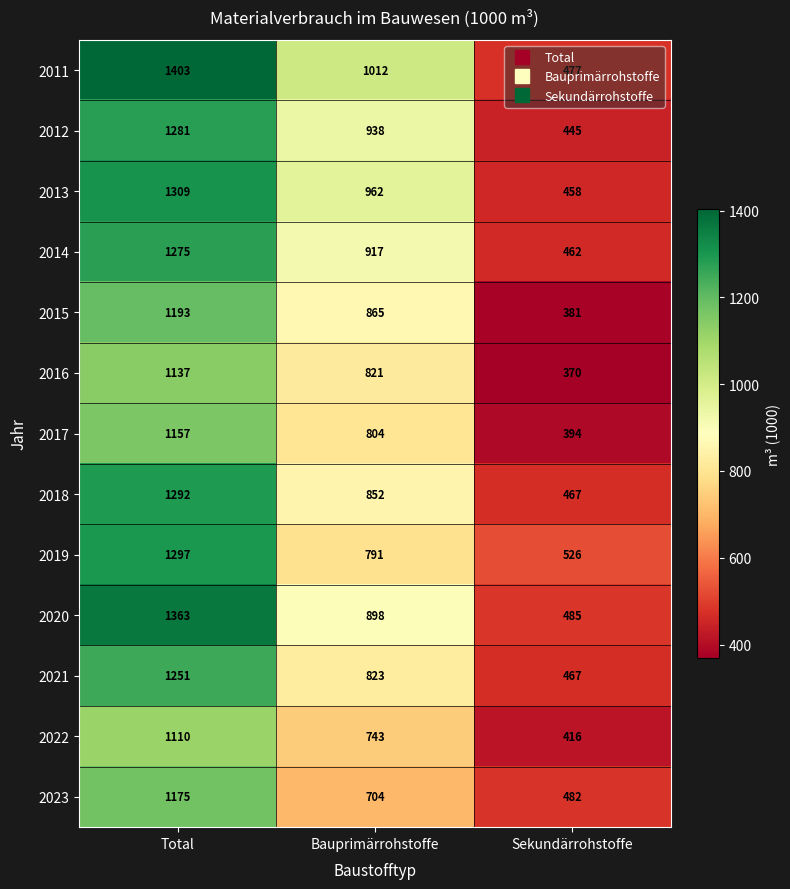

What is the sum of the 2017 values at Sekundärrohstoffe and Bauprimärrohstoffe?

1198